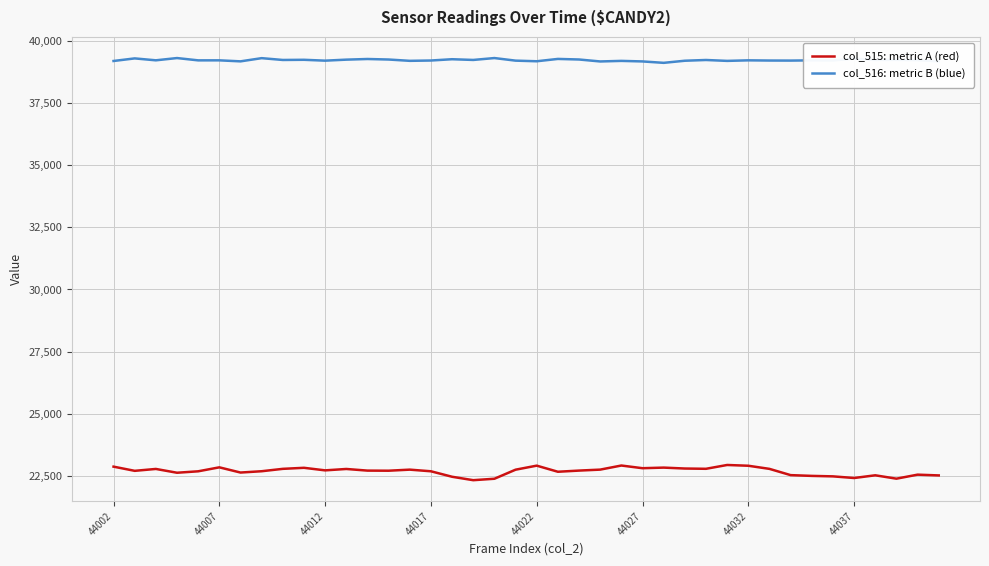

Rank the series by their average value, from highest to lowest.

col_516: metric B (blue), col_515: metric A (red)